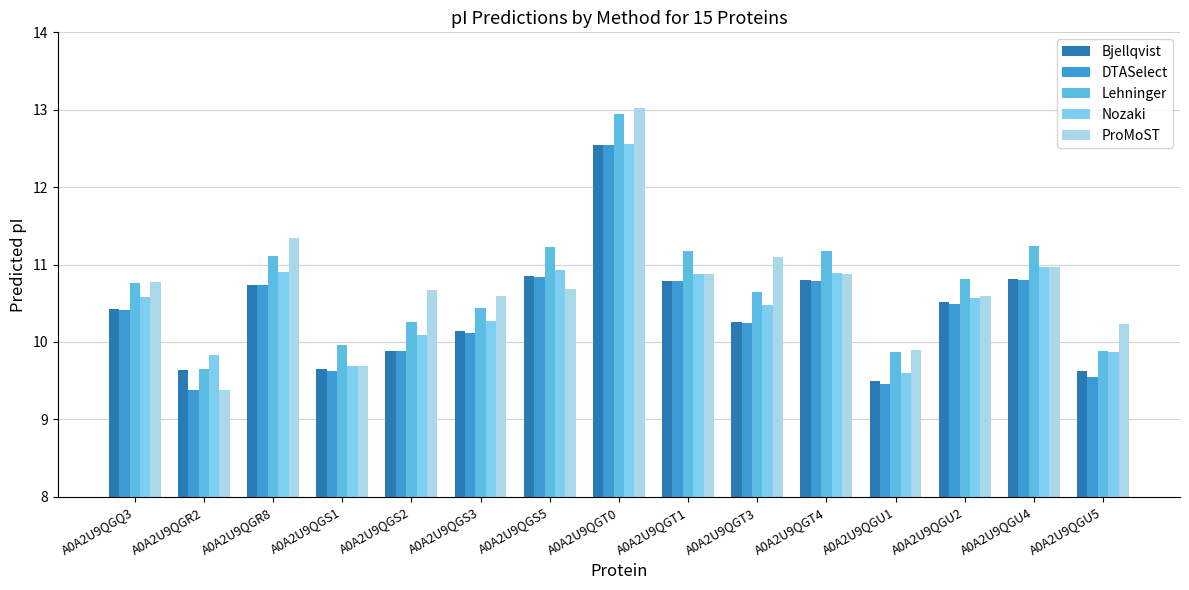

What is the difference between the second highest and second lowest values in the Lehninger series?

1.4